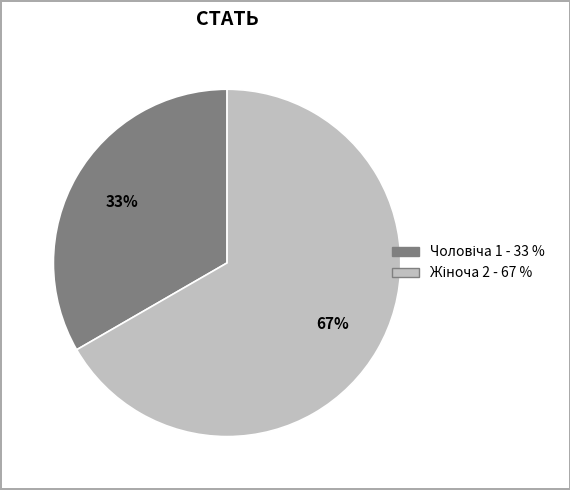

Does any single category account for the majority?

Yes